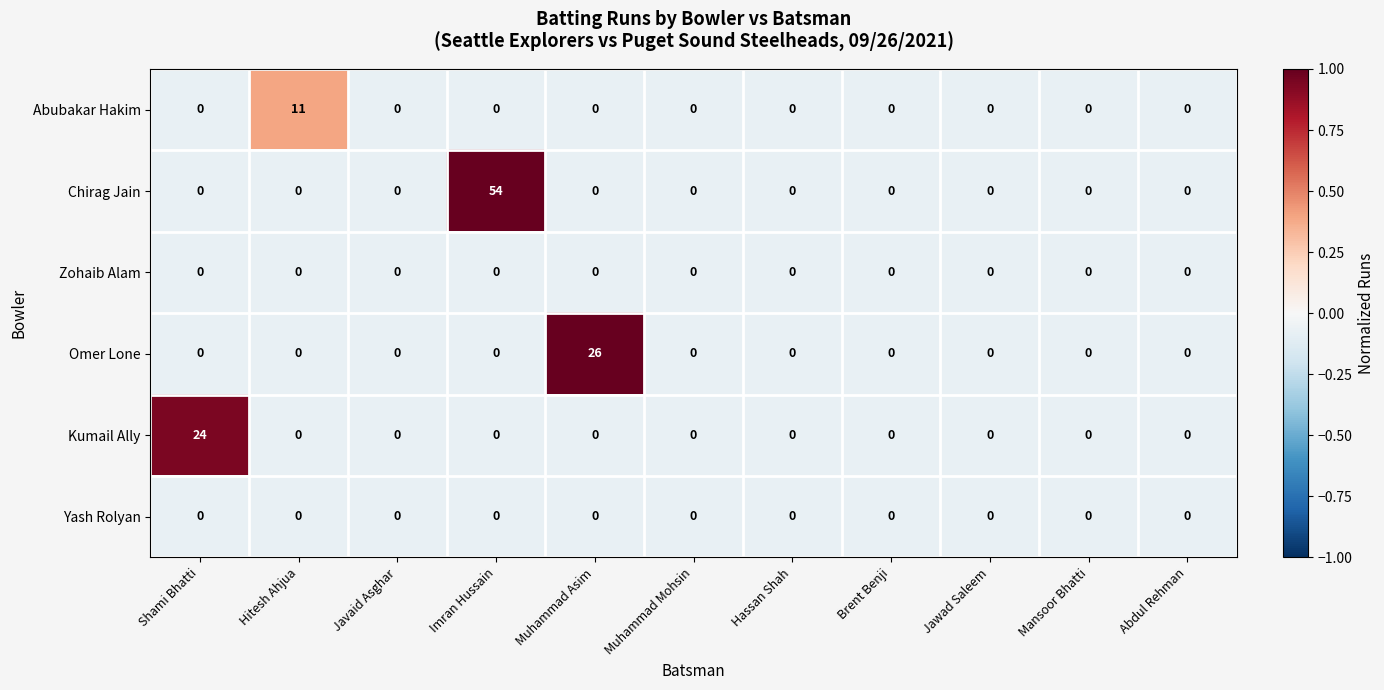

Which label corresponds to the largest value in the chart?

Imran Hussain